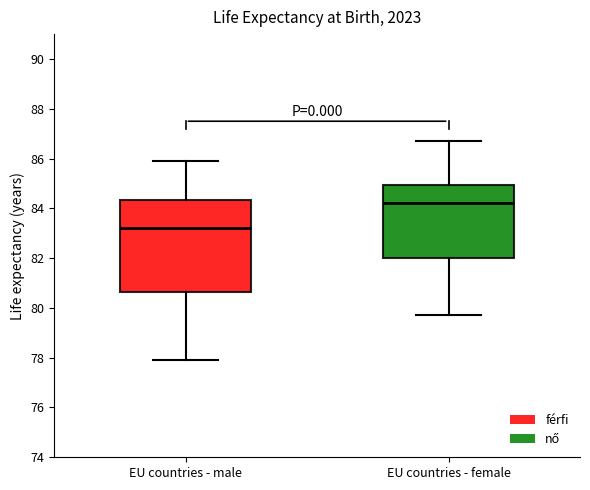

Which box's median line is the highest?

EU countries - female